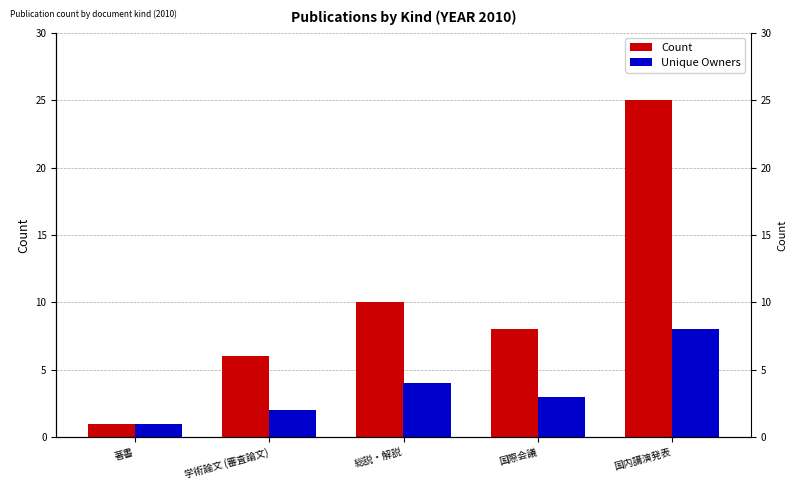

Rank the series by their maximum value, from highest to lowest.

Count, Unique Owners